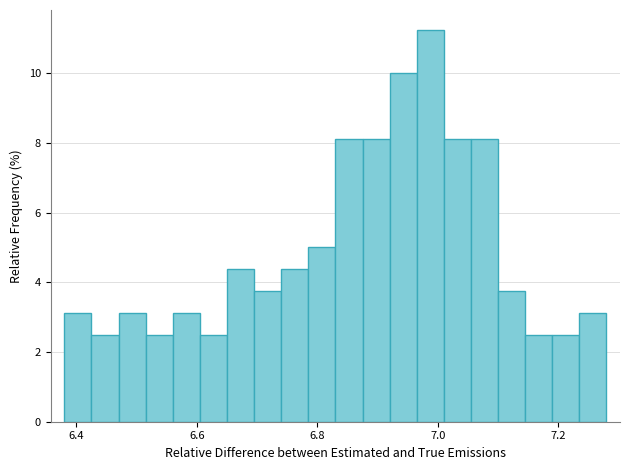

Read against the x-axis, roughly where is the centre of the tallest bar?

6.98